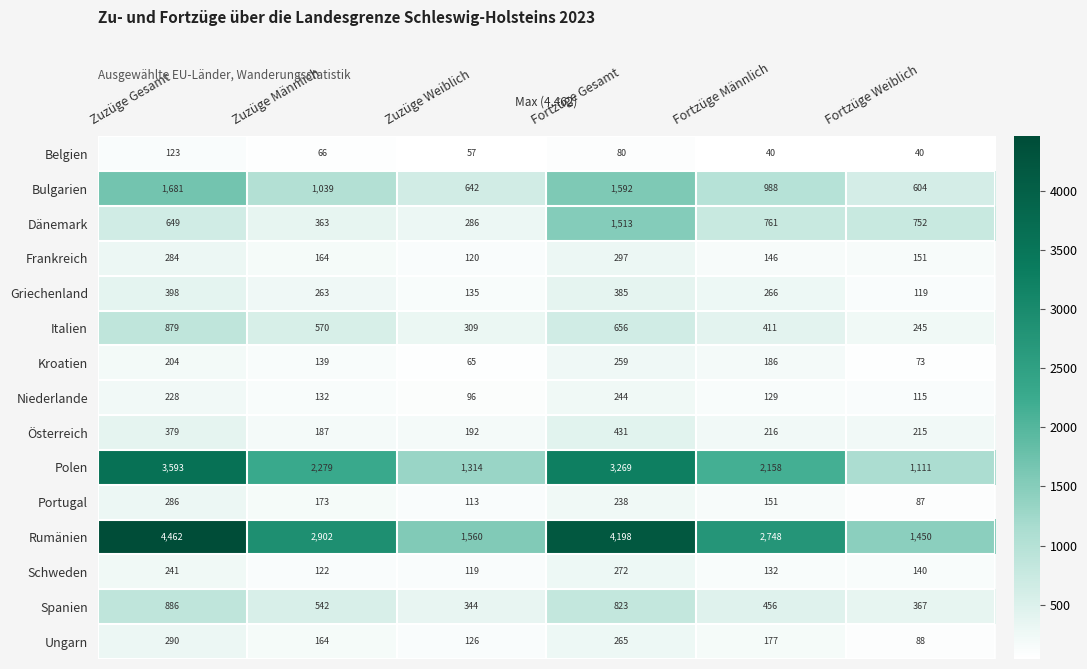

Where is Kroatien nearest to the value 162?

Zuzüge Männlich